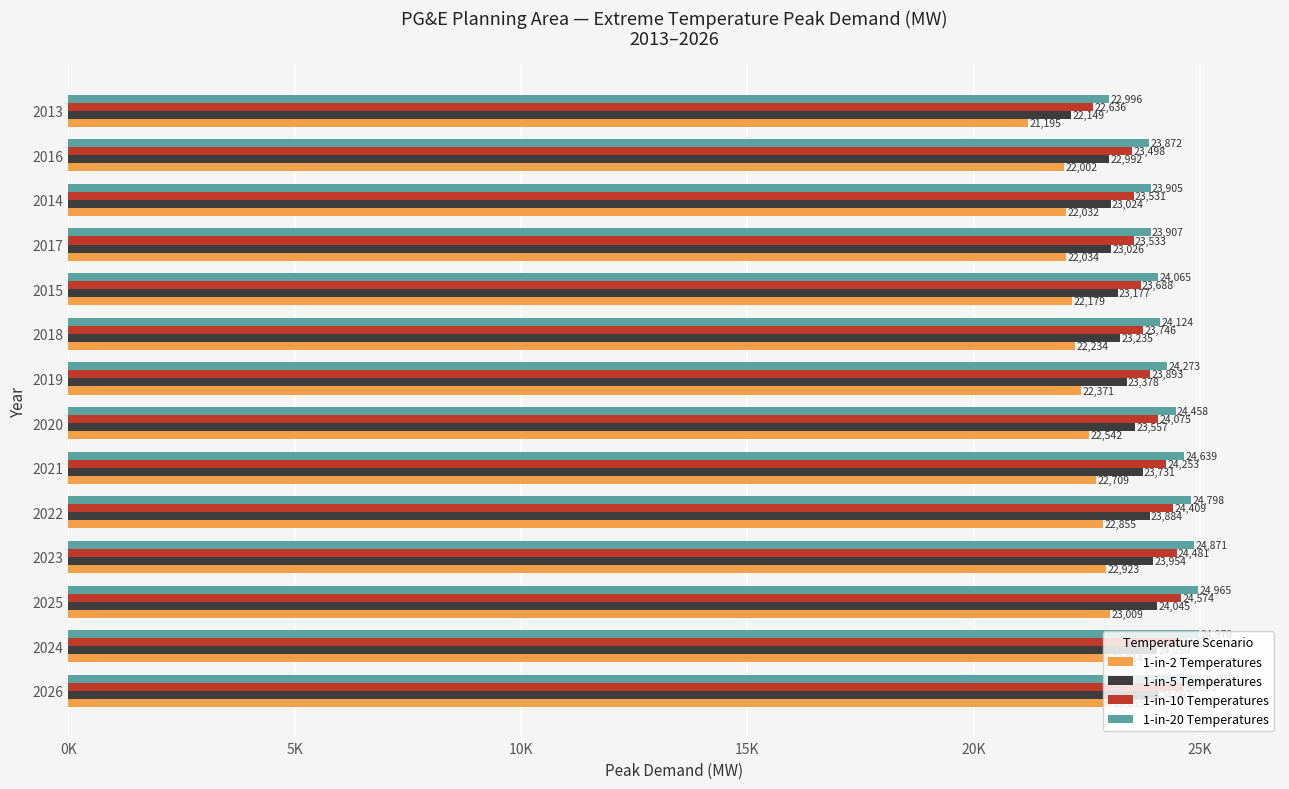

List the series in order of their overall mean, lowest first.

1-in-2 Temperatures, 1-in-5 Temperatures, 1-in-10 Temperatures, 1-in-20 Temperatures